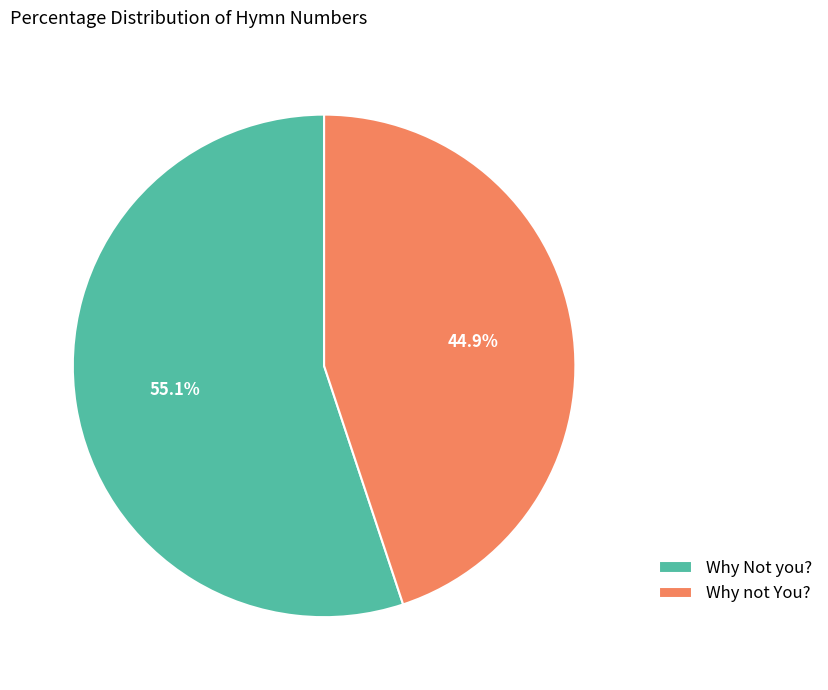

How many segments does this pie chart have?

2